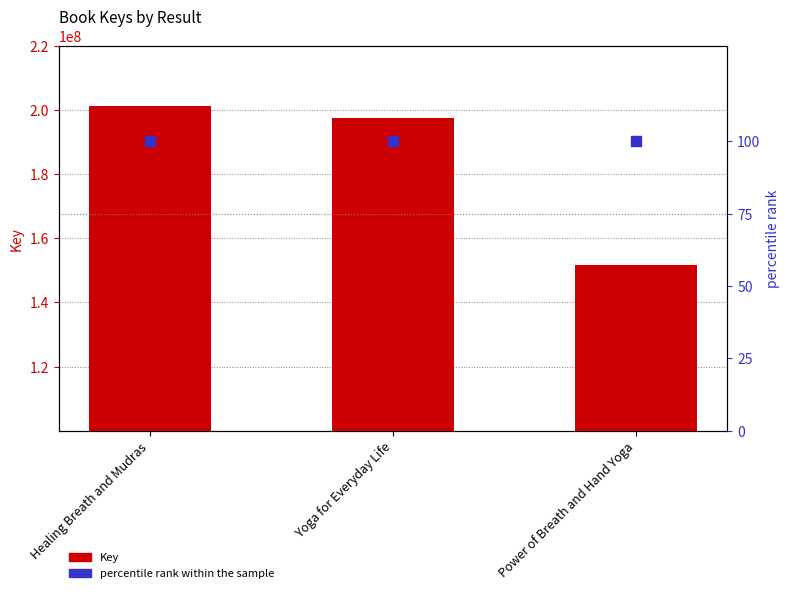

Which series has the largest total across all categories?

Key